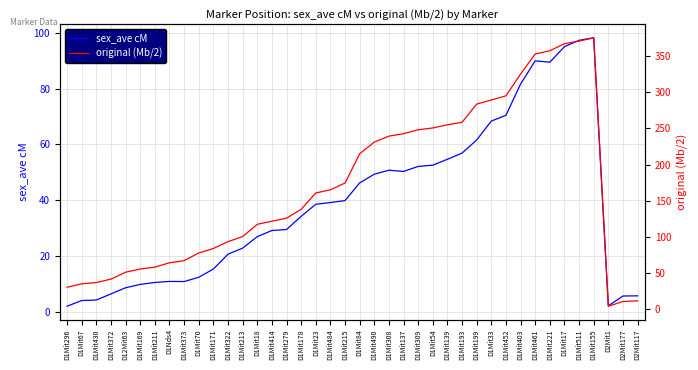

What is the smallest value displayed?

2.1